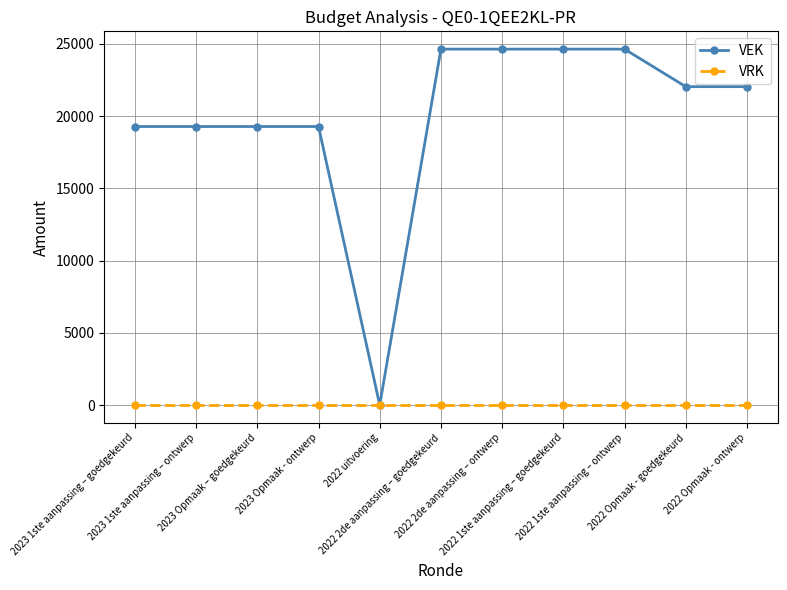

Reading left to right, transcribe all the data shown in this chart.

VEK: 2023 1ste aanpassing – goedgekeurd=19279	2023 1ste aanpassing – ontwerp=19279	2023 Opmaak – goedgekeurd=19279	2023 Opmaak - ontwerp=19279	2022 uitvoering=0	2022 2de aanpassing – goedgekeurd=24637	2022 2de aanpassing – ontwerp=24637	2022 1ste aanpassing – goedgekeurd=24637	2022 1ste aanpassing – ontwerp=24637	2022 Opmaak - goedgekeurd=22040	2022 Opmaak - ontwerp=22040
VRK: 2023 1ste aanpassing – goedgekeurd=0	2023 1ste aanpassing – ontwerp=0	2023 Opmaak – goedgekeurd=0	2023 Opmaak - ontwerp=0	2022 uitvoering=0	2022 2de aanpassing – goedgekeurd=0	2022 2de aanpassing – ontwerp=0	2022 1ste aanpassing – goedgekeurd=0	2022 1ste aanpassing – ontwerp=0	2022 Opmaak - goedgekeurd=0	2022 Opmaak - ontwerp=0